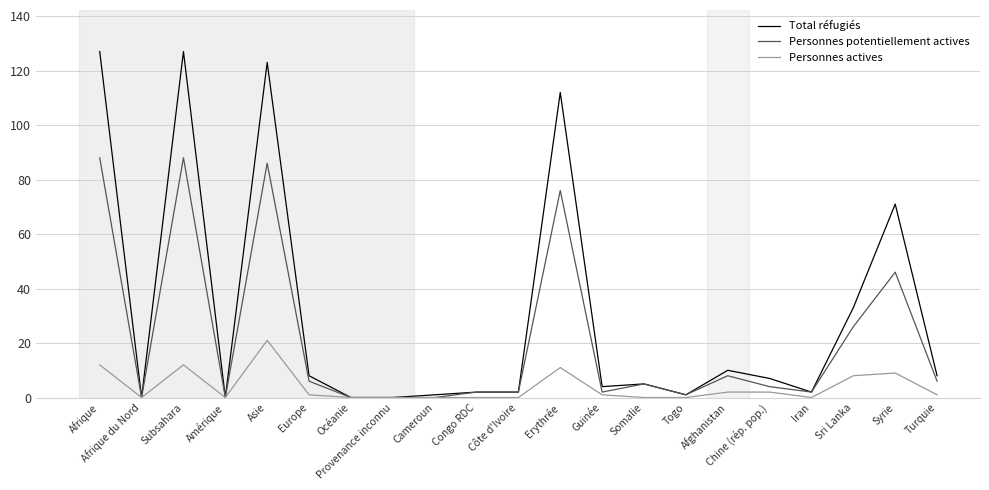

What is the highest value of the Personnes potentiellement actives series?

88